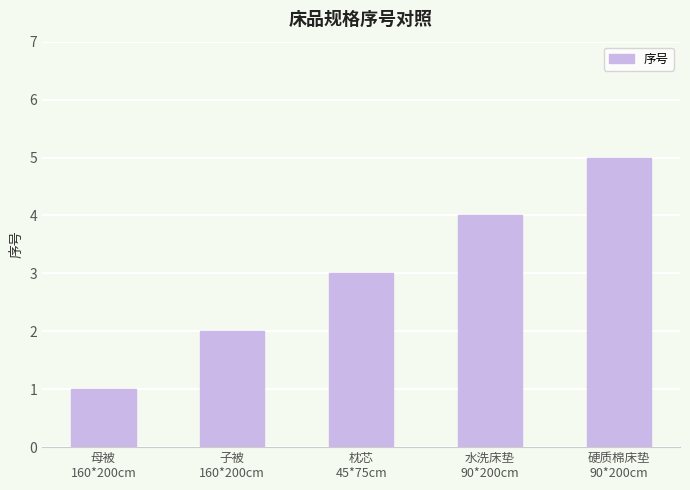

Which label corresponds to the smallest value in the chart?

母被
160*200cm